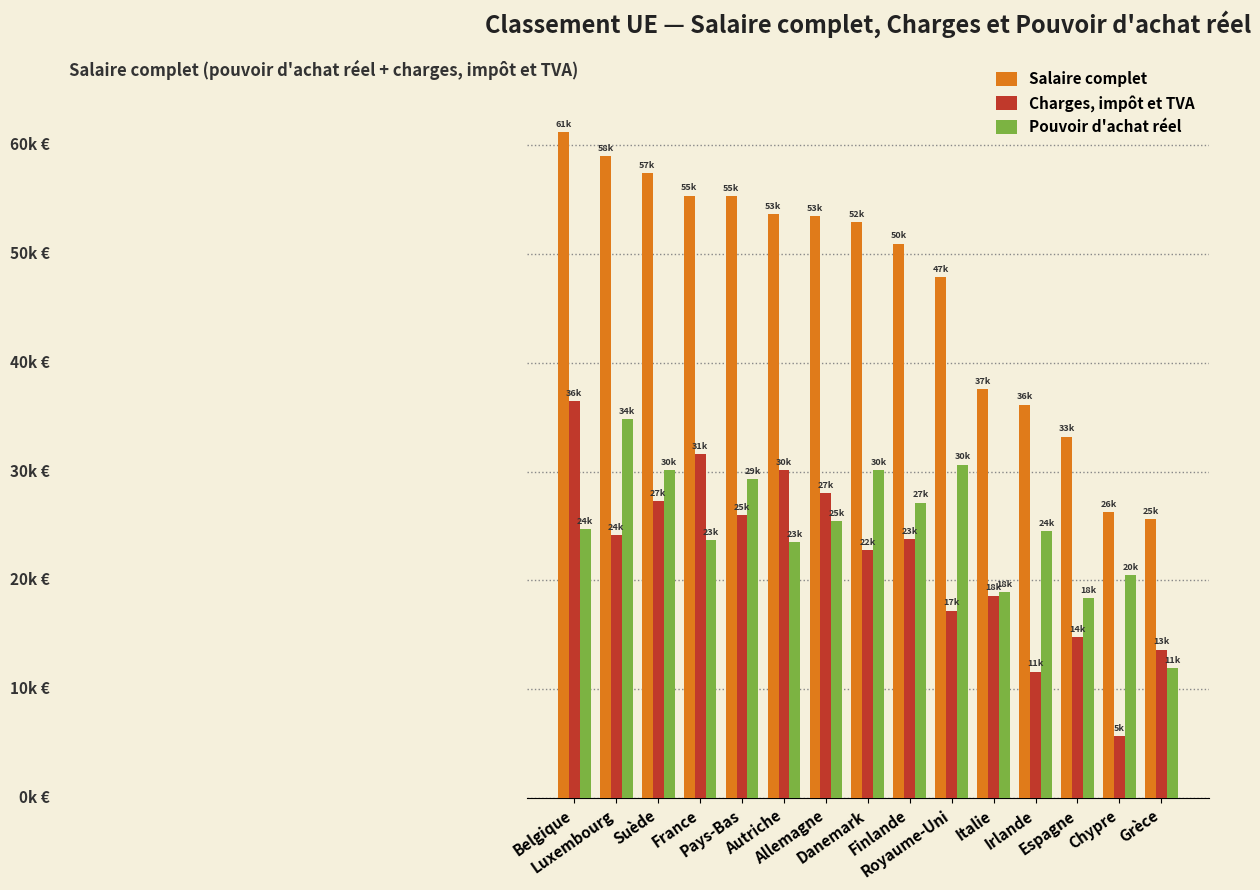

Are the bars horizontal?

No